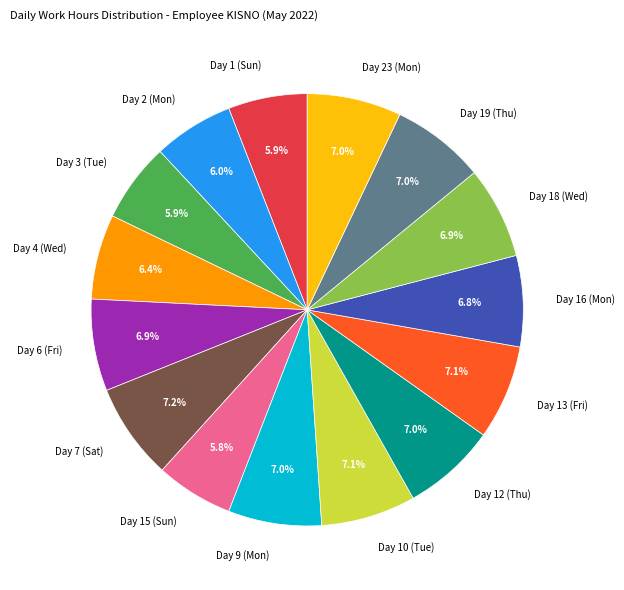

Do Day 15 (Sun) and Day 10 (Tue) together represent more than half of the pie?

No